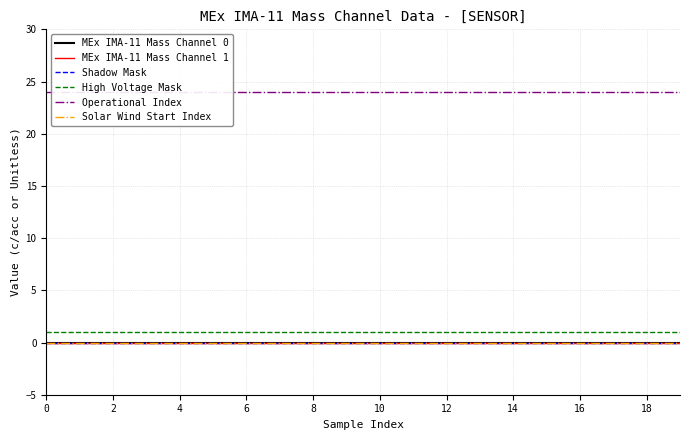

Reading left to right, what are all the values shown in this chart?

MEx IMA-11 Mass Channel 0: 0	0	0	0	0	0	0	0	0	0	0	0	0	0	0	0	0	0	0	0
MEx IMA-11 Mass Channel 1: 0	0	0	0	0	0	0	0	0	0	0	0	0	0	0	0	0	0	0	0
Shadow Mask: 0	0	0	0	0	0	0	0	0	0	0	0	0	0	0	0	0	0	0	0
High Voltage Mask: 1	1	1	1	1	1	1	1	1	1	1	1	1	1	1	1	1	1	1	1
Operational Index: 24	24	24	24	24	24	24	24	24	24	24	24	24	24	24	24	24	24	24	24
Solar Wind Start Index: 0	0	0	0	0	0	0	0	0	0	0	0	0	0	0	0	0	0	0	0